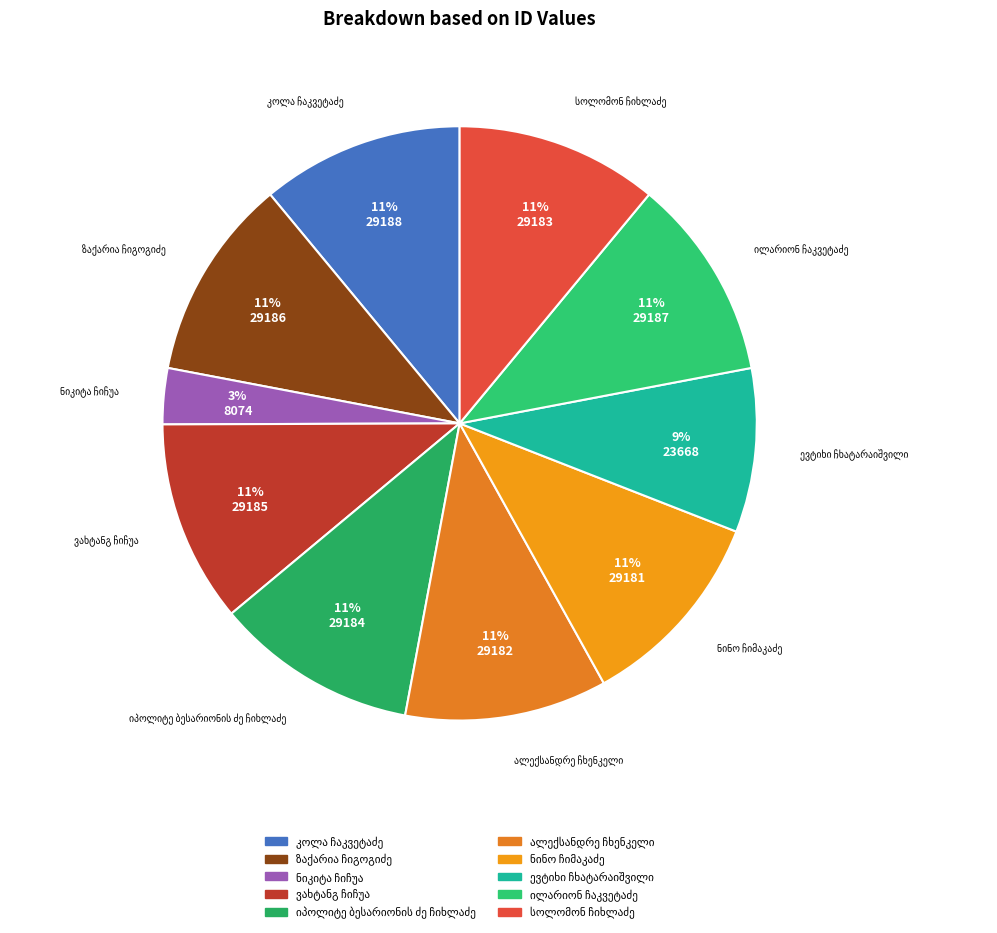

To the nearest percent, what is the average slice percentage?

10%